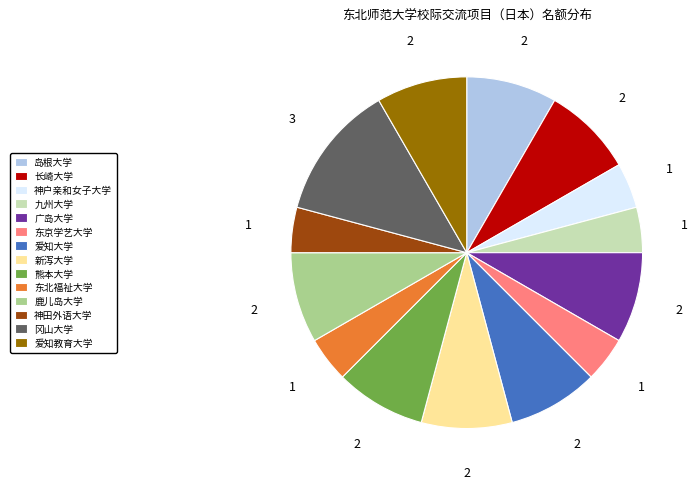

Does 岛根大学 account for over 50% of the chart?

No